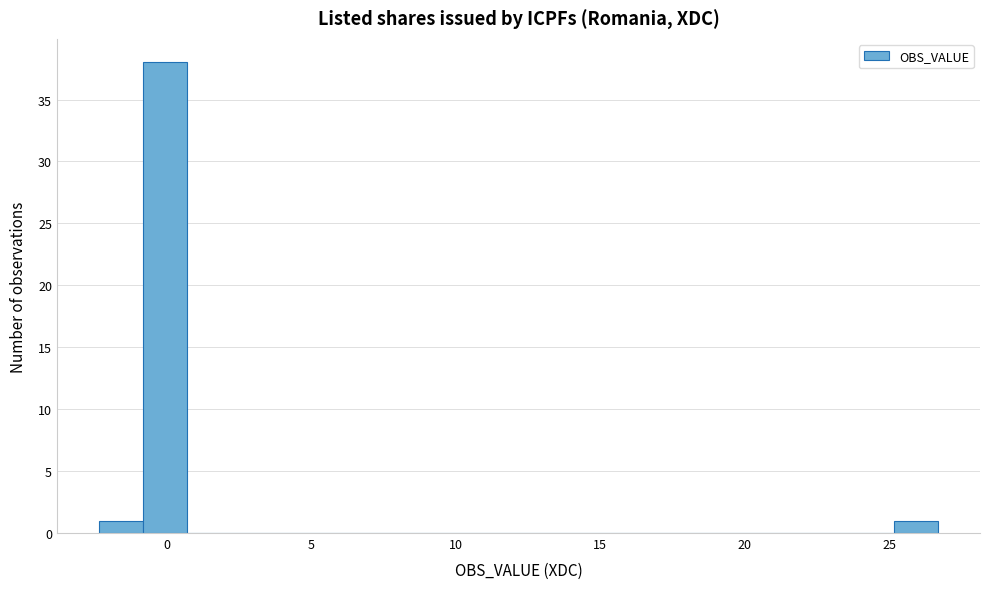

Read against the x-axis, roughly where is the centre of the tallest bar?

0.0